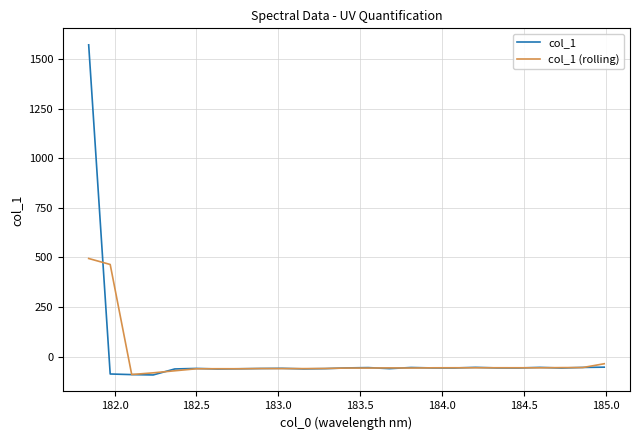

How many series are shown in this chart?

2